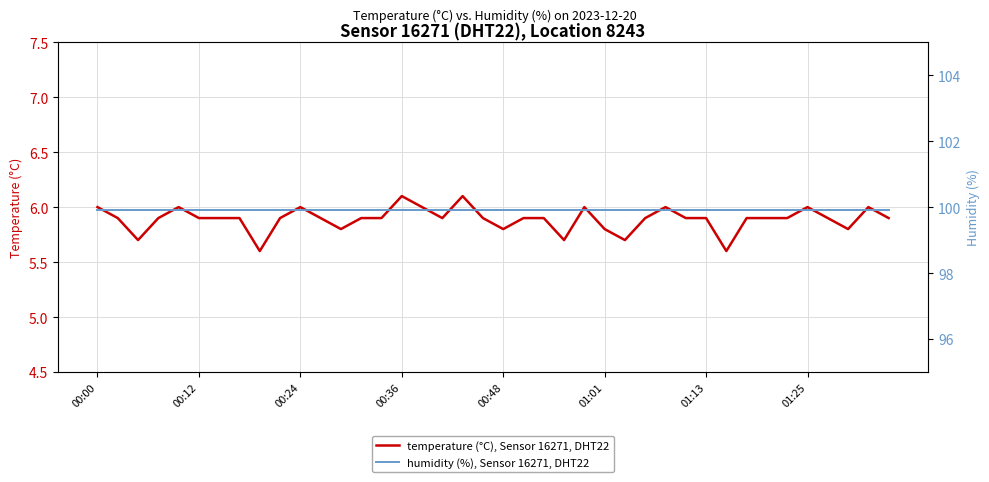

True or false: temperature (°C), Sensor 16271, DHT22 and humidity (%), Sensor 16271, DHT22 cross at least once.

False